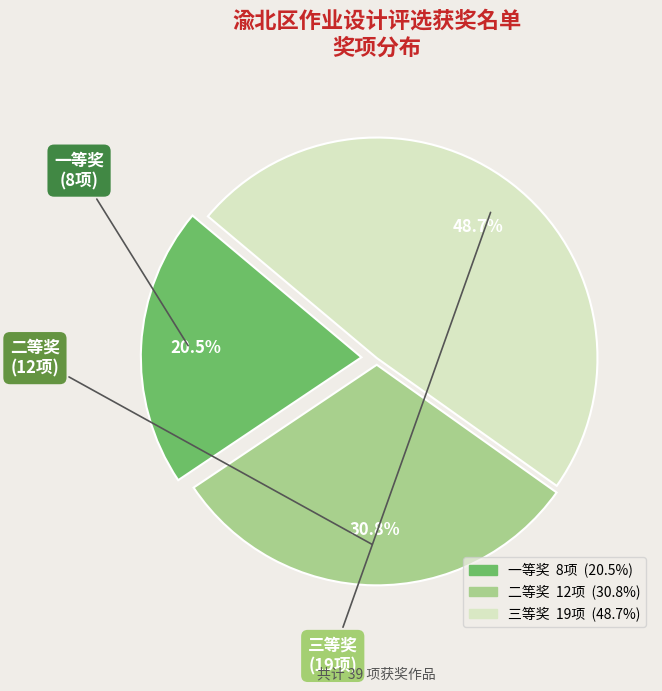

Is the sum of 二等奖 and 三等奖 greater than half?

Yes